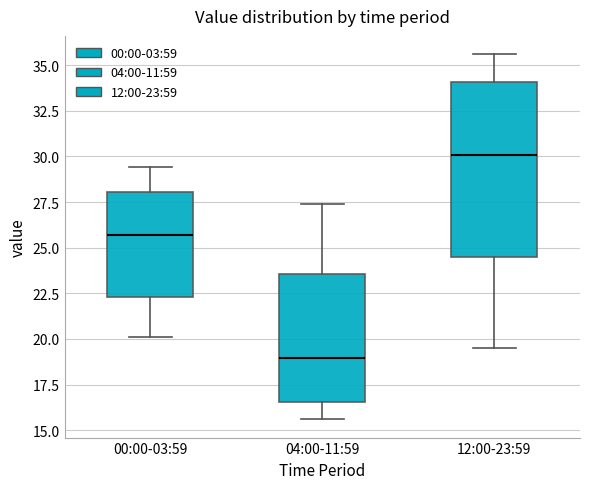

Reading left to right, transcribe this box plot: for each box, give where its median line is, the range the box spans, and where its two whiskers end, as read against the y-axis. The values are not printed on the chart, so give them approximately, as read against the axis.

00:00-03:59: median 25.5, box 22.5 to 28.0, whiskers 20.0 to 29.5
04:00-11:59: median 19.0, box 16.5 to 23.5, whiskers 15.5 to 27.5
12:00-23:59: median 30.0, box 24.5 to 34.0, whiskers 19.5 to 35.5